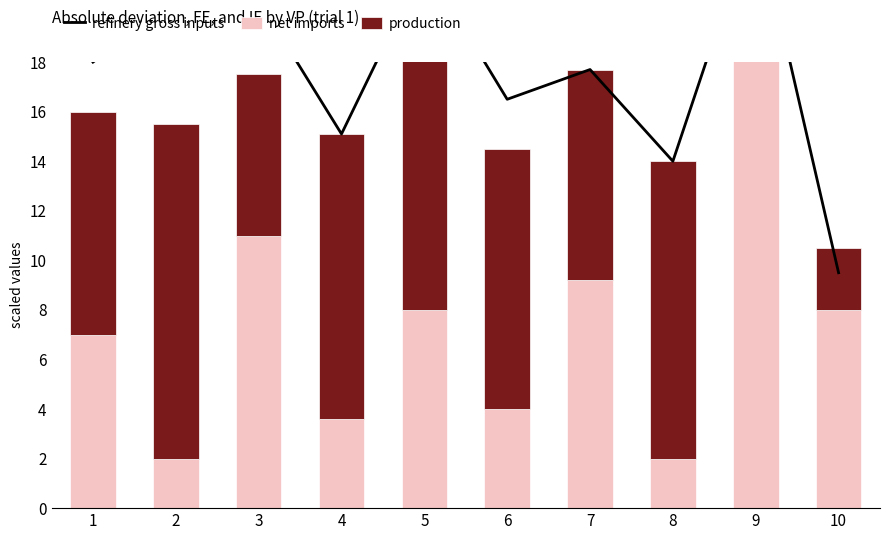

Is the value of refinery gross inputs at 10 greater than the value of net imports at 1?

Yes